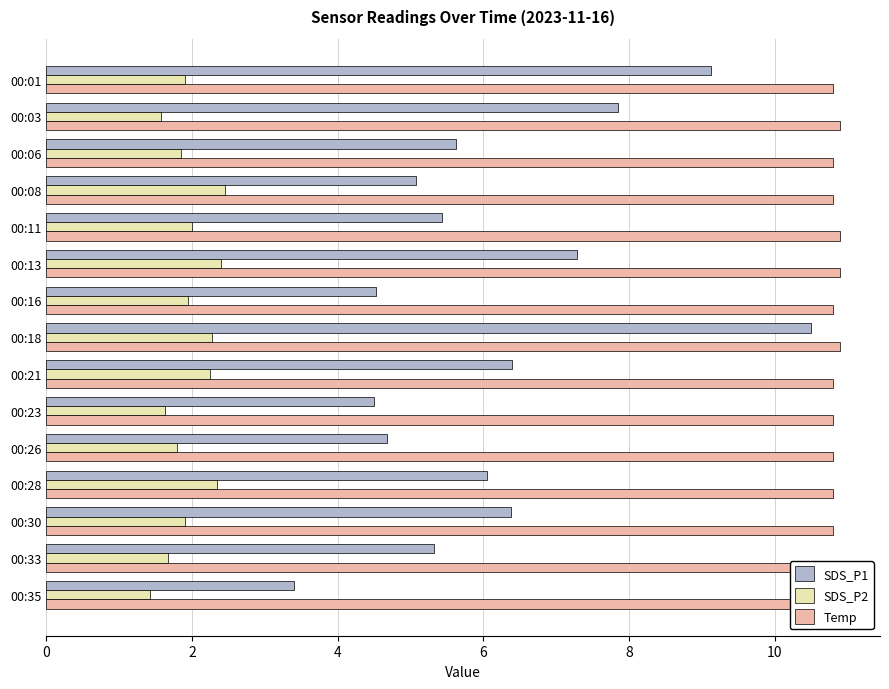

What are all the series names shown in the legend?

SDS_P1, SDS_P2, Temp